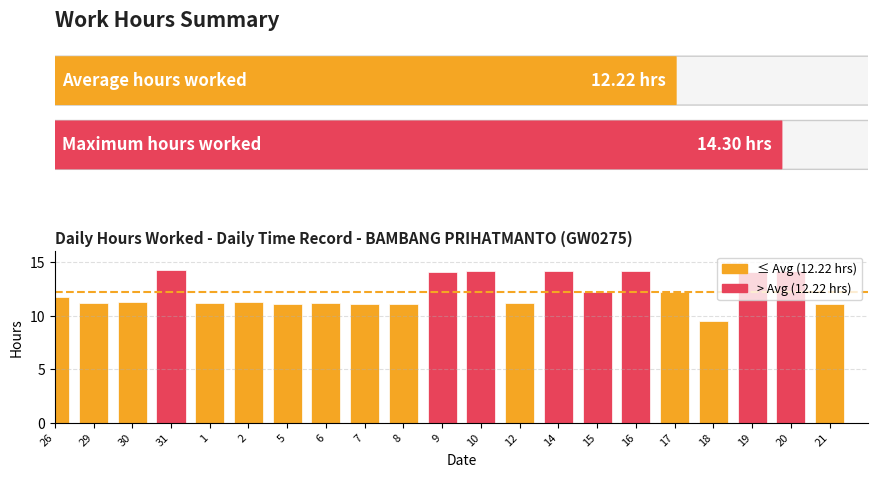

What is the smallest value displayed?

9.5